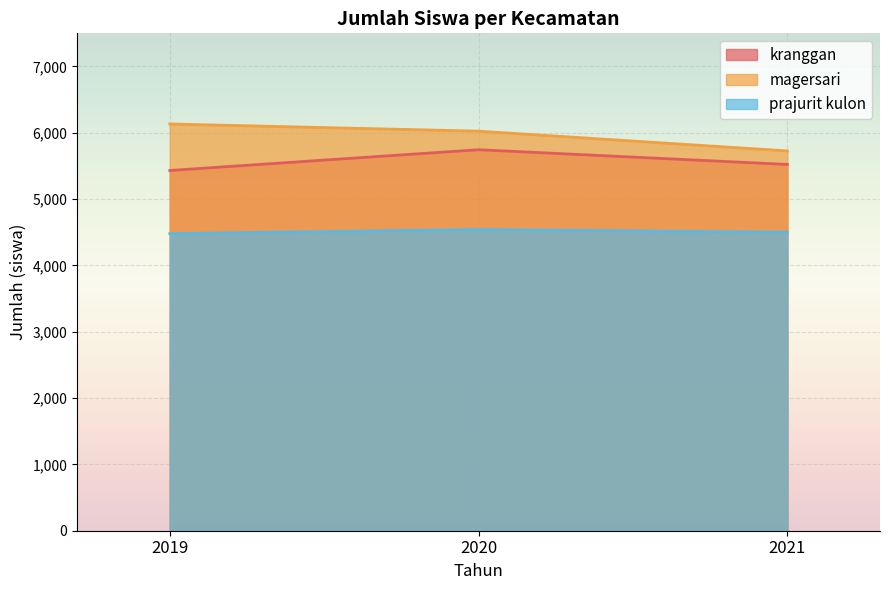

What is the value of the prajurit kulon point at the 2nd from the left?

4542